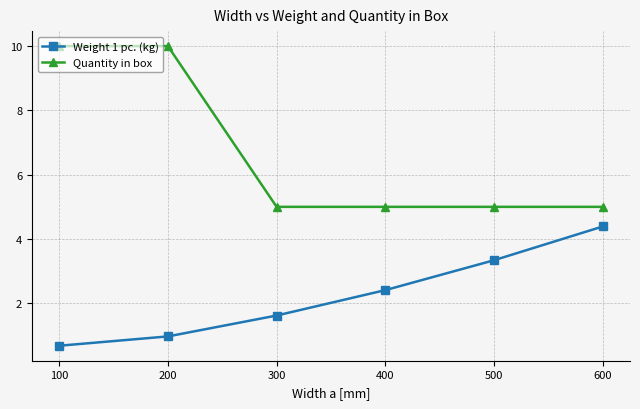

How many series are shown in this chart?

2